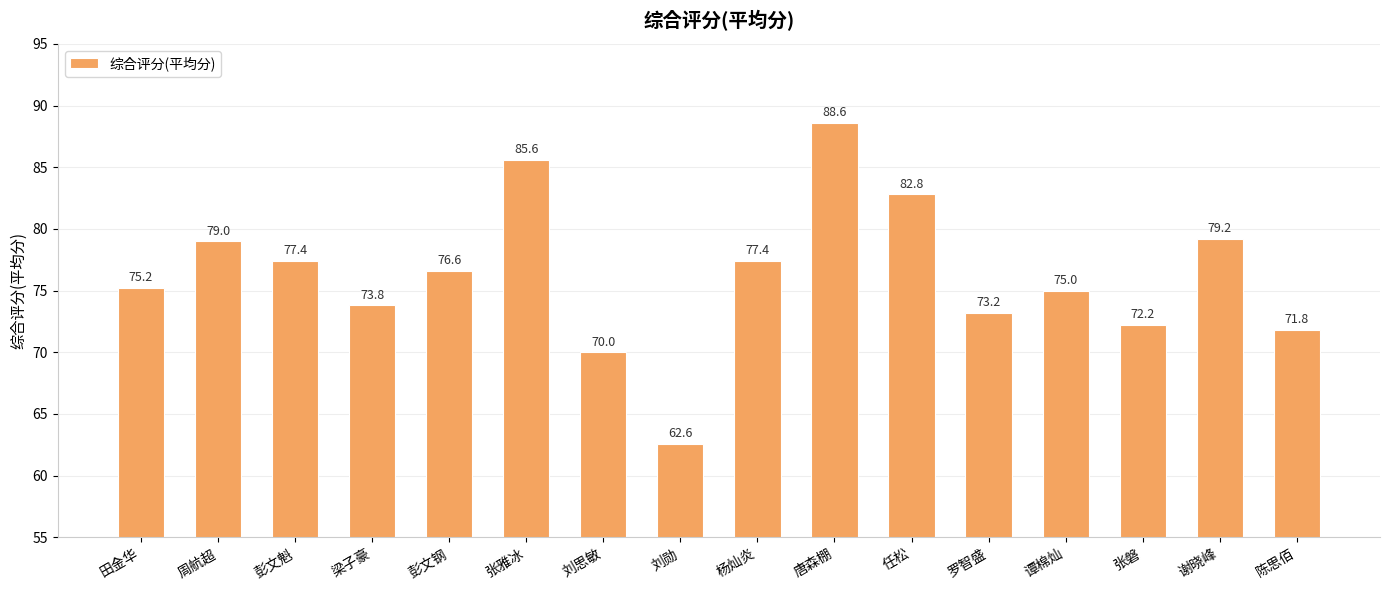

What is the difference between the maximum and minimum values?

26.0